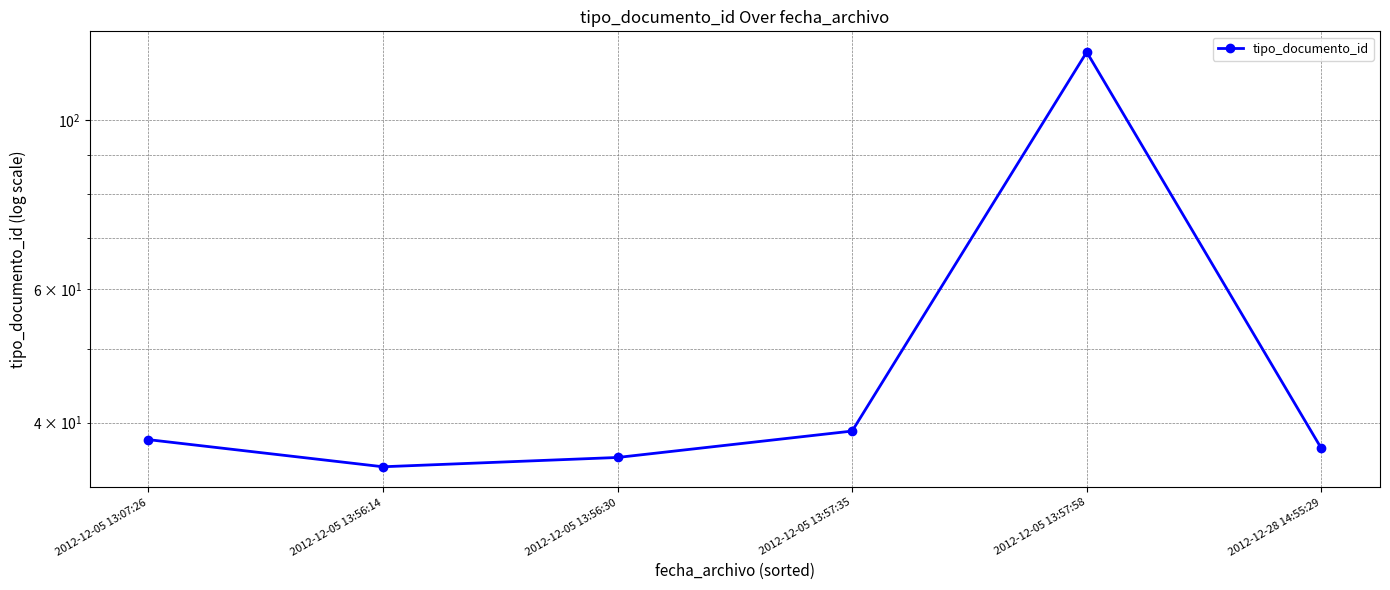

How many lines are shown in the chart?

1